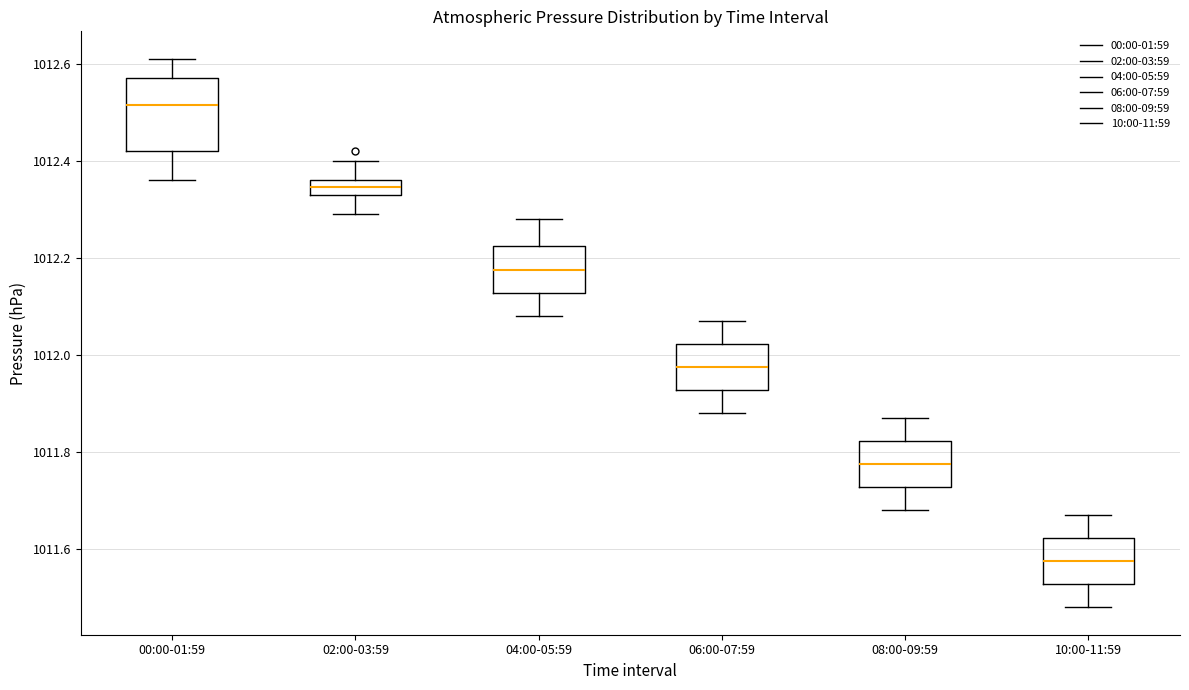

Which box is the tallest, from its lower edge to its upper edge?

00:00-01:59